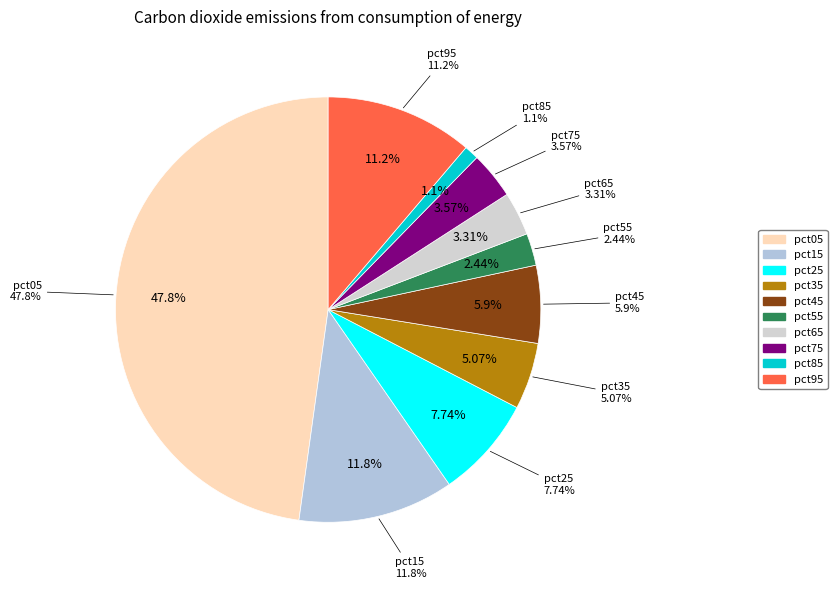

Do pct05 and pct95 together represent more than half of the pie?

Yes